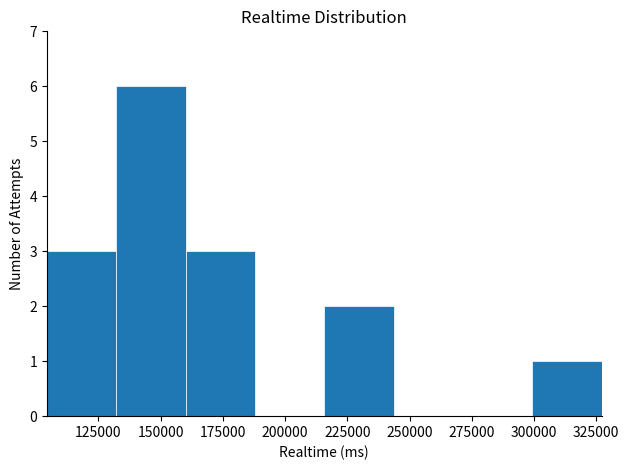

Reading left to right, transcribe this chart: for each bar, give the range it covers on the x-axis and its height. Neither the bar edges nor the heights are printed on the chart, so give them approximately, as read against the axes.

105000 to 130000: 3
130000 to 160000: 6
160000 to 190000: 3
190000 to 215000: 0
215000 to 245000: 2
245000 to 270000: 0
270000 to 300000: 0
300000 to 325000: 1